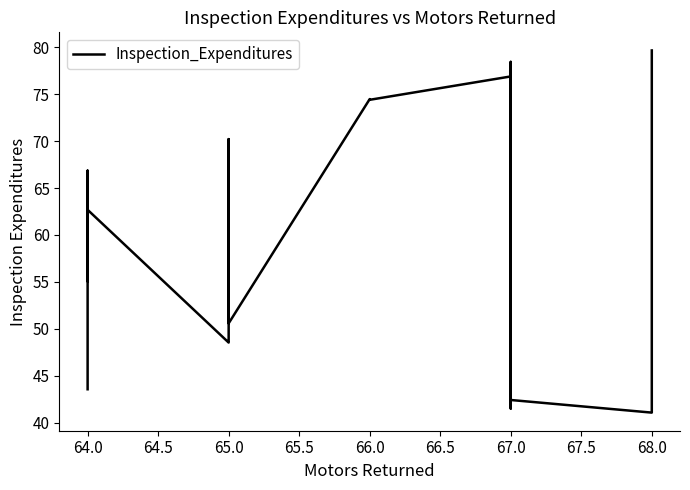

What is the greatest value displayed?

79.7